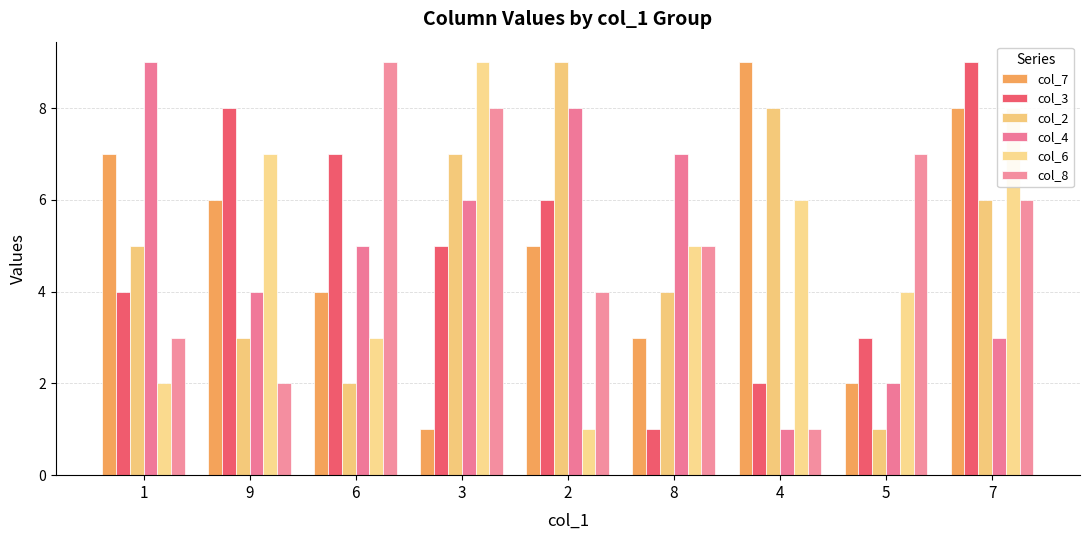

What is the value of the col_8 bar at the 9th from the left?

6